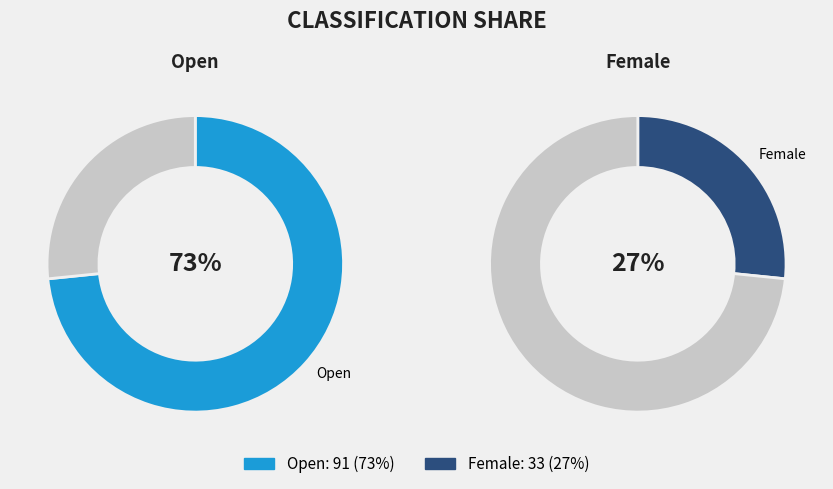

Between Open and Female, which is larger?

Open